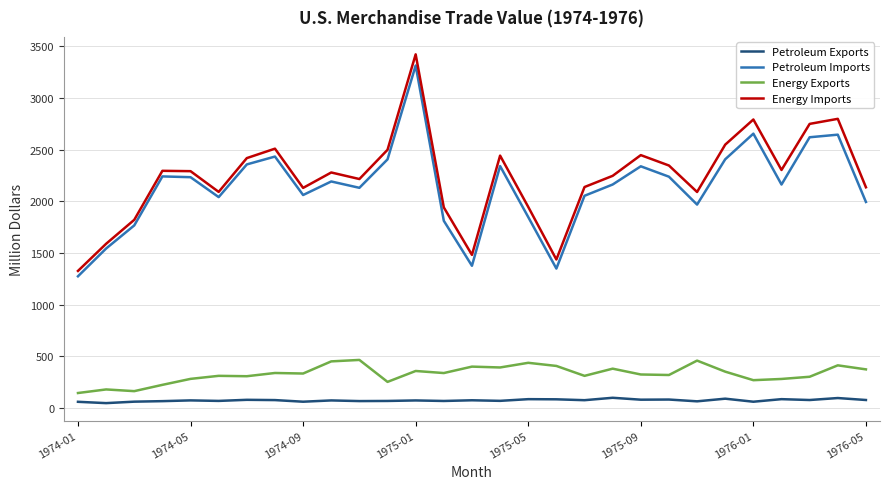

What are all the series names shown in the legend?

Petroleum Exports, Petroleum Imports, Energy Exports, Energy Imports